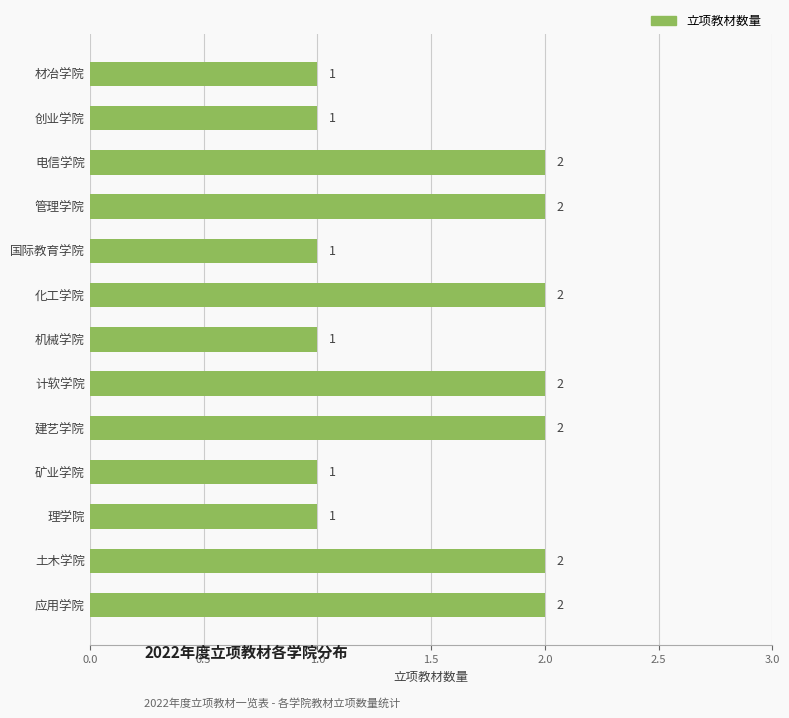

Are the bars horizontal?

Yes